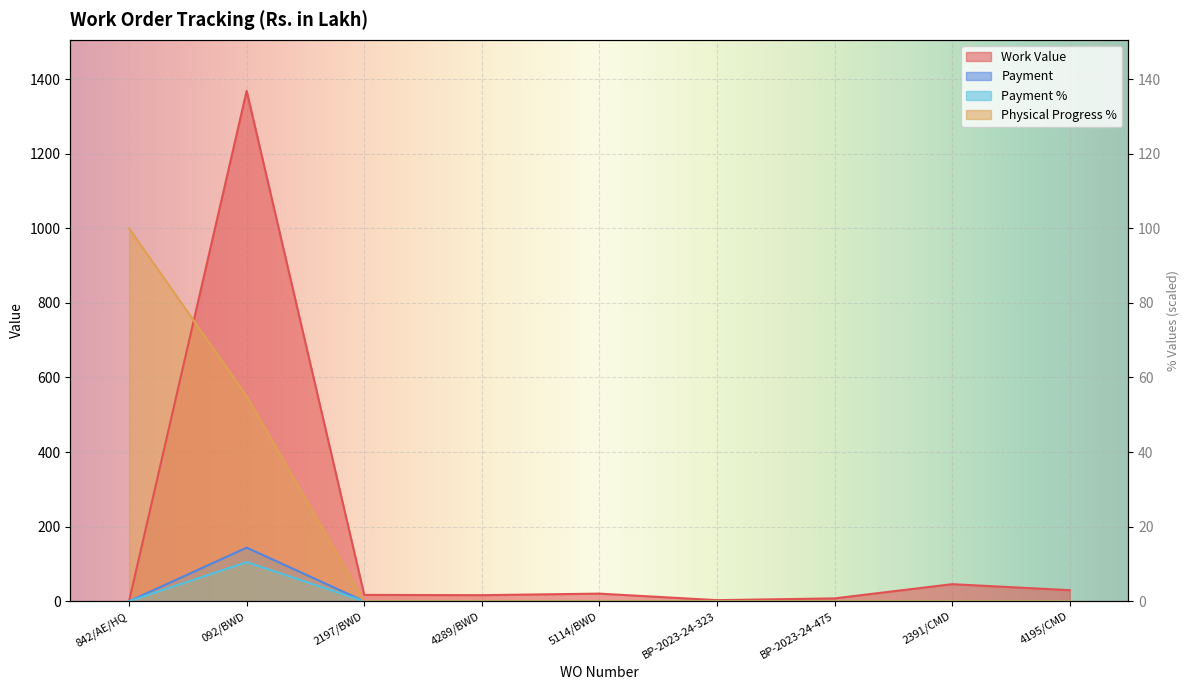

True or false: Payment has a value of 95.9 at BP-2023-24-475.

False